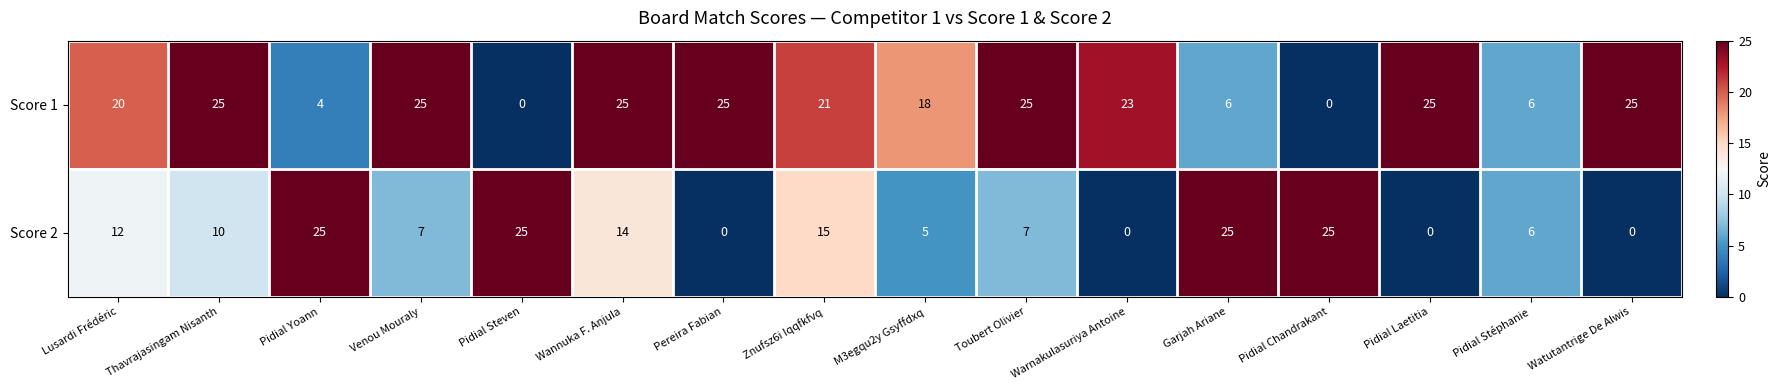

What is the sum of the Score 1 values at Pidial Steven and M3egqu2y Gsyffdxq?

18